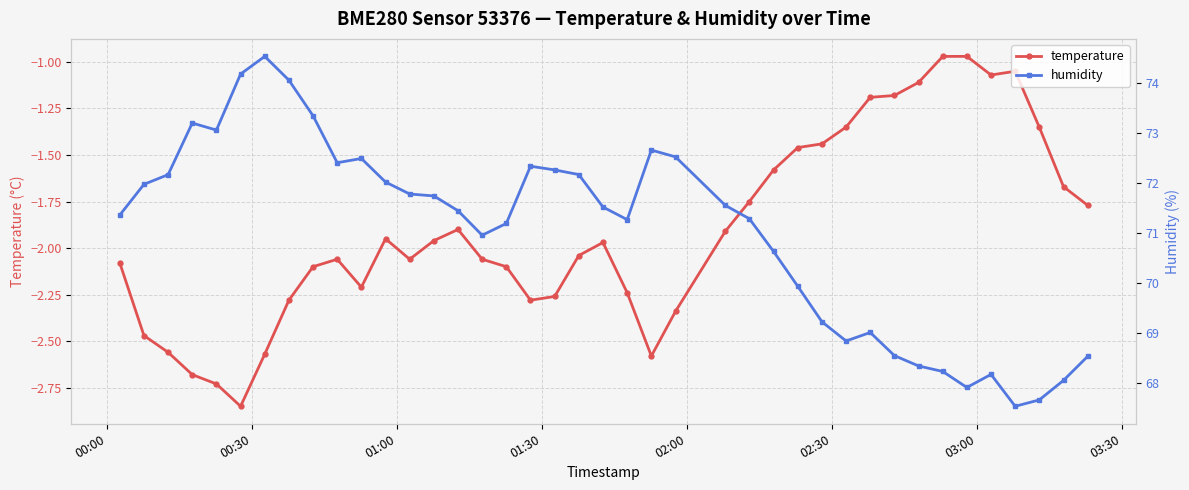

True or false: temperature has more than 1 interior local peaks.

True